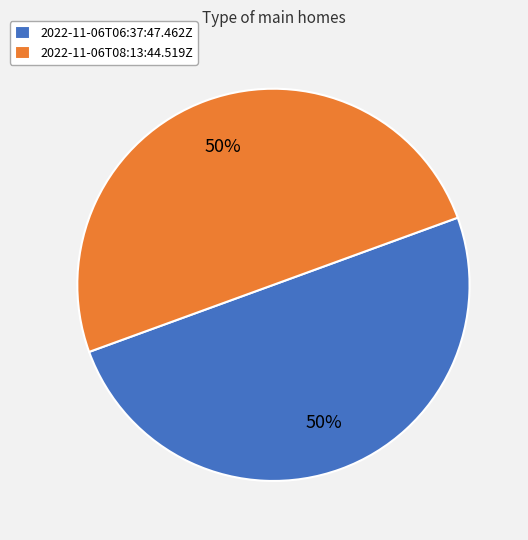

Is the sum of 2022-11-06T08:13:44.519Z and 2022-11-06T06:37:47.462Z greater than half?

Yes